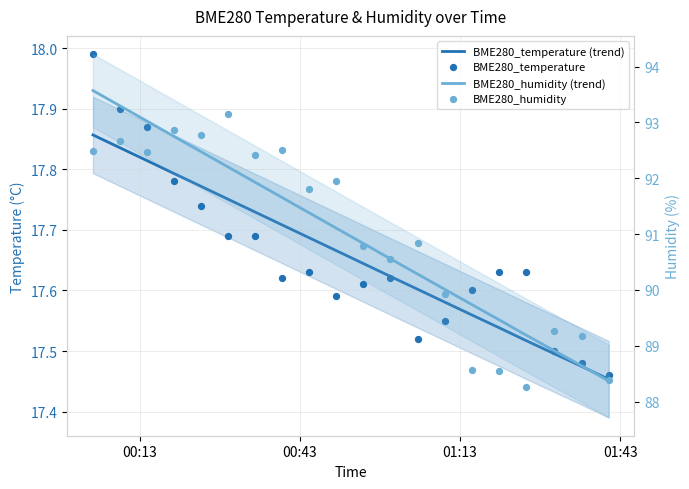

Which series has the widest spread of Y values?

BME280_humidity (trend)